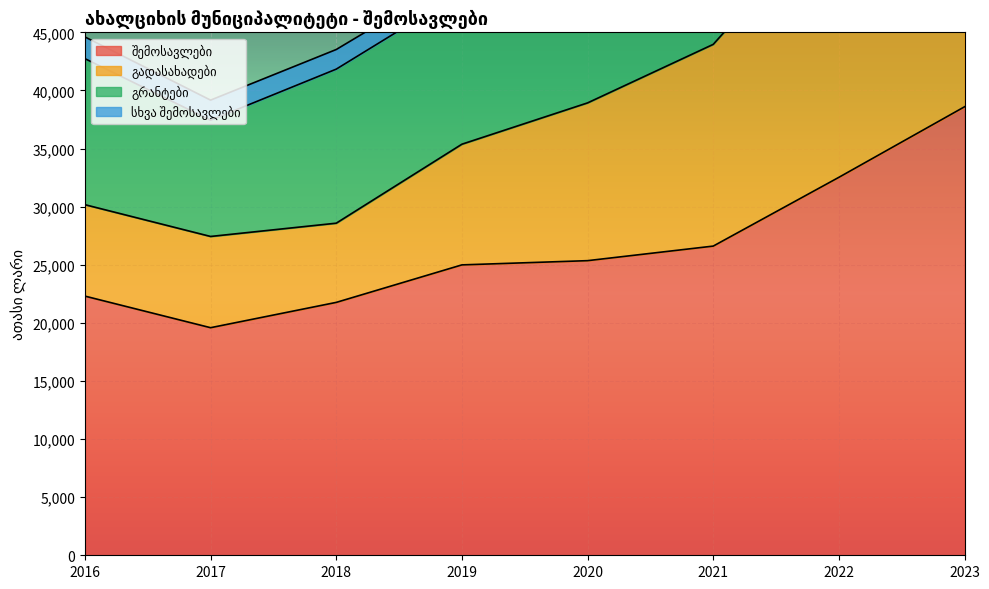

Is it true that შემოსავლები equals 22302.0 at 2016?

True